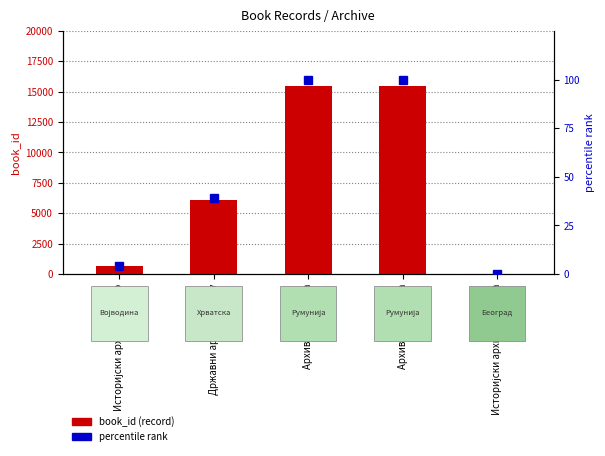

What is the sum of the percentile rank values at Архив Темишвара and Историјски архив Београда?

100.0